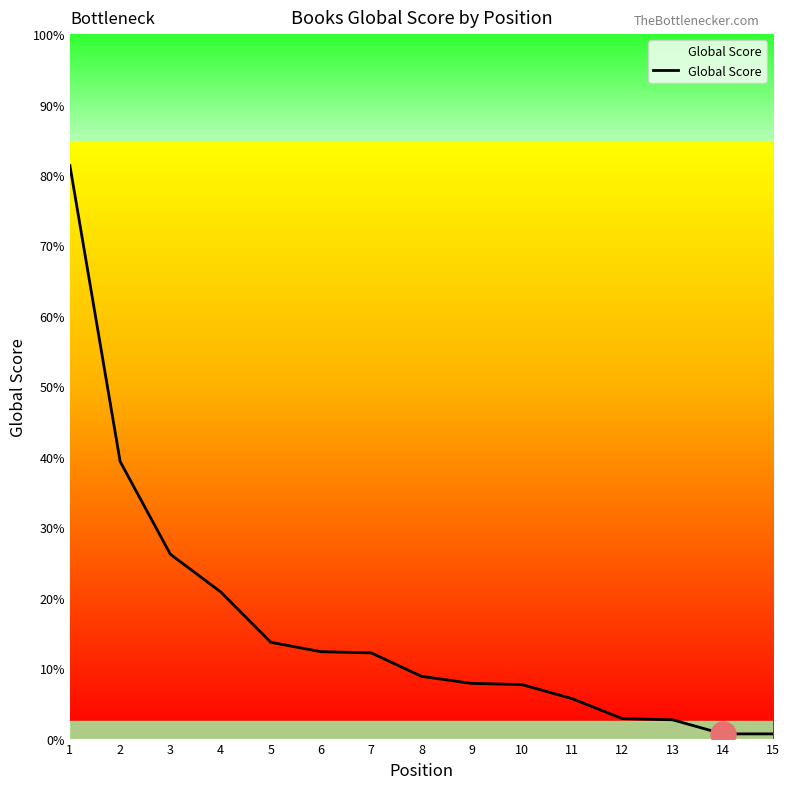

The chart shows a value of 114 at 5. True or false?

False